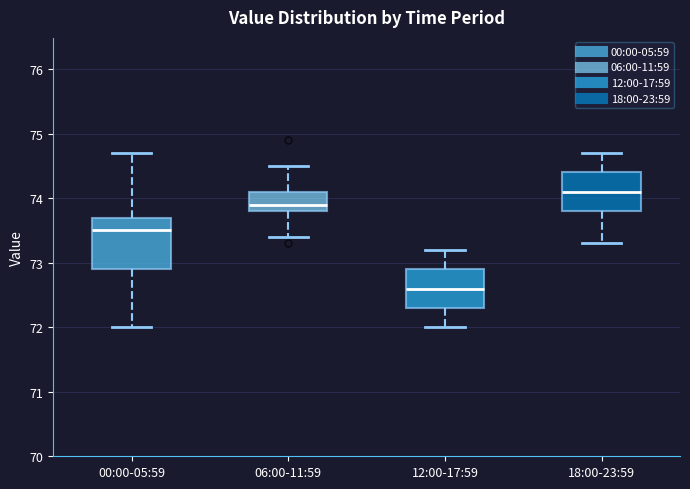

Where does the lower whisker of the box for 12:00-17:59 end on the y-axis? The values are not printed on the chart, so give them approximately, as read against the axis.

72.0